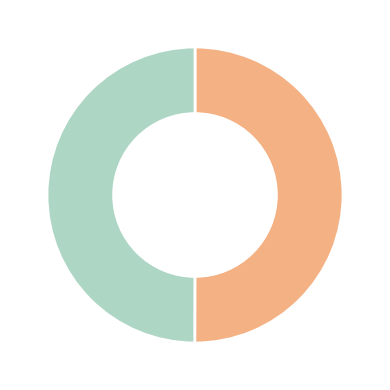

Which category has the biggest portion of the pie?

JS80GK